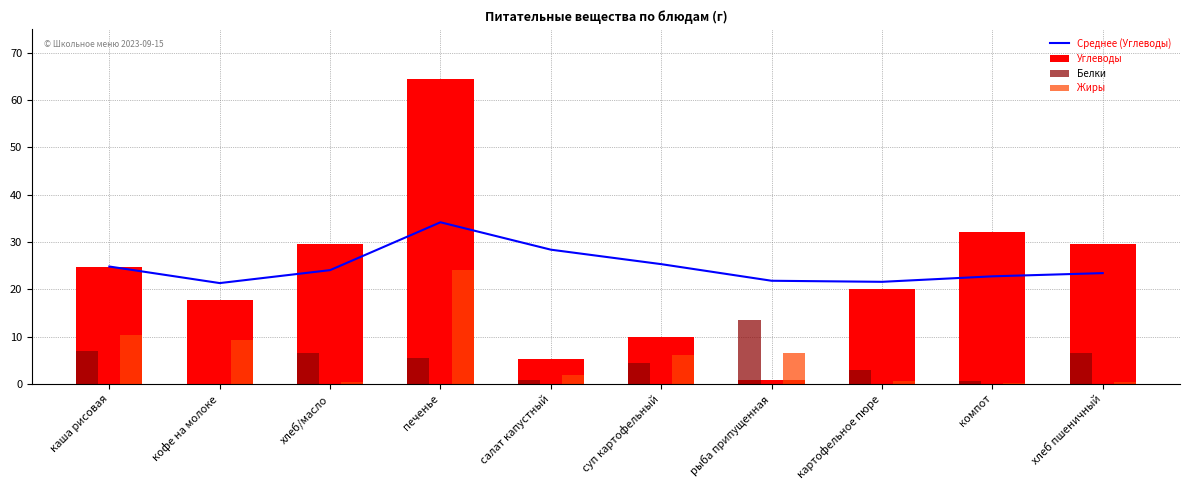

Reading left to right, what are all the values shown in this chart?

Среднее (Углеводы): каша рисовая=24.8	кофе на молоке=21.3	хлеб/масло=24.0	печенье=34.2	салат капустный=28.4	суп картофельный=25.3	рыба припущенная=21.8	картофельное пюре=21.6	компот=22.7	хлеб пшеничный=23.4
Углеводы: каша рисовая=24.8	кофе на молоке=17.8	хлеб/масло=29.5	печенье=64.5	салат капустный=5.2	суп картофельный=10.0	рыба припущенная=0.7	картофельное пюре=20.0	компот=32.0	хлеб пшеничный=29.5
Белки: каша рисовая=7.0	кофе на молоке=0.0	хлеб/масло=6.5	печенье=5.4	салат капустный=0.8	суп картофельный=4.4	рыба припущенная=13.6	картофельное пюре=3.0	компот=0.7	хлеб пшеничный=6.5
Жиры: каша рисовая=10.4	кофе на молоке=9.2	хлеб/масло=0.5	печенье=24.1	салат капустный=1.9	суп картофельный=6.0	рыба припущенная=6.5	картофельное пюре=0.6	компот=0.1	хлеб пшеничный=0.5